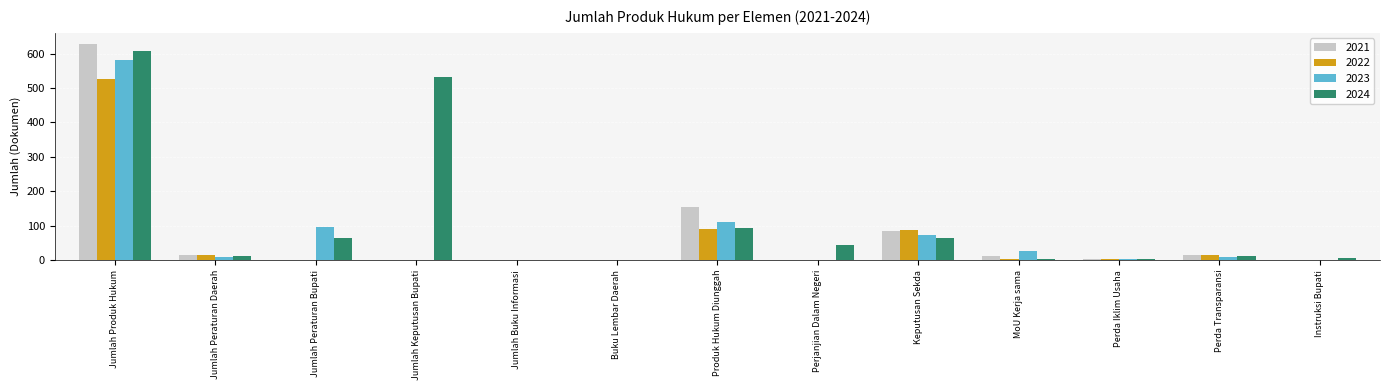

What is the sum of the 2024 values at Jumlah Keputusan Bupati and Jumlah Peraturan Bupati?

596